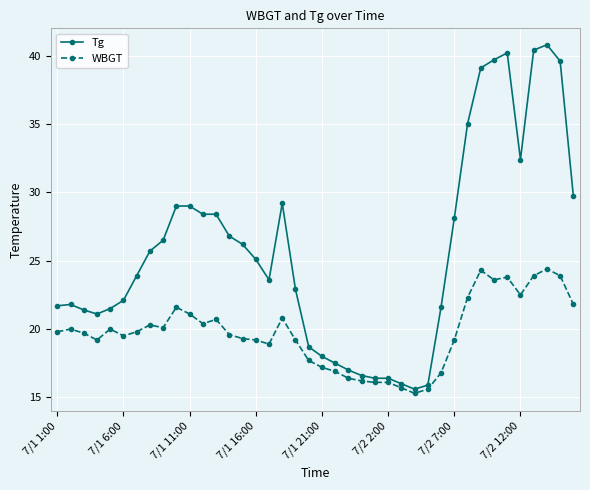

What is the value of the WBGT point at the 34th from the left?

23.6